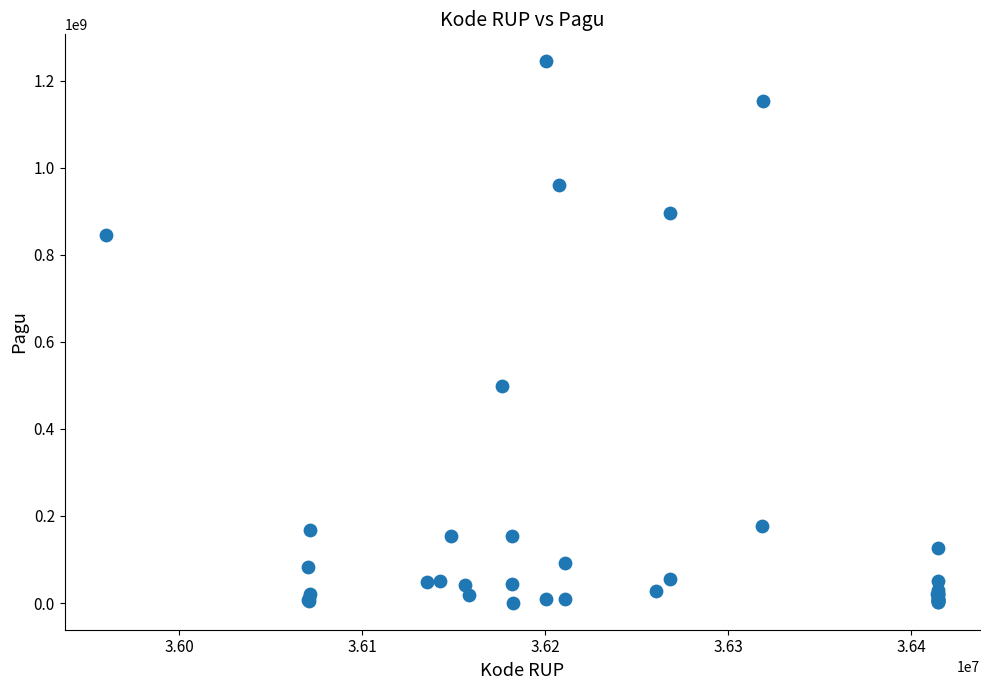

What Y value in the scatter plot is closest to 622840000?

499932000